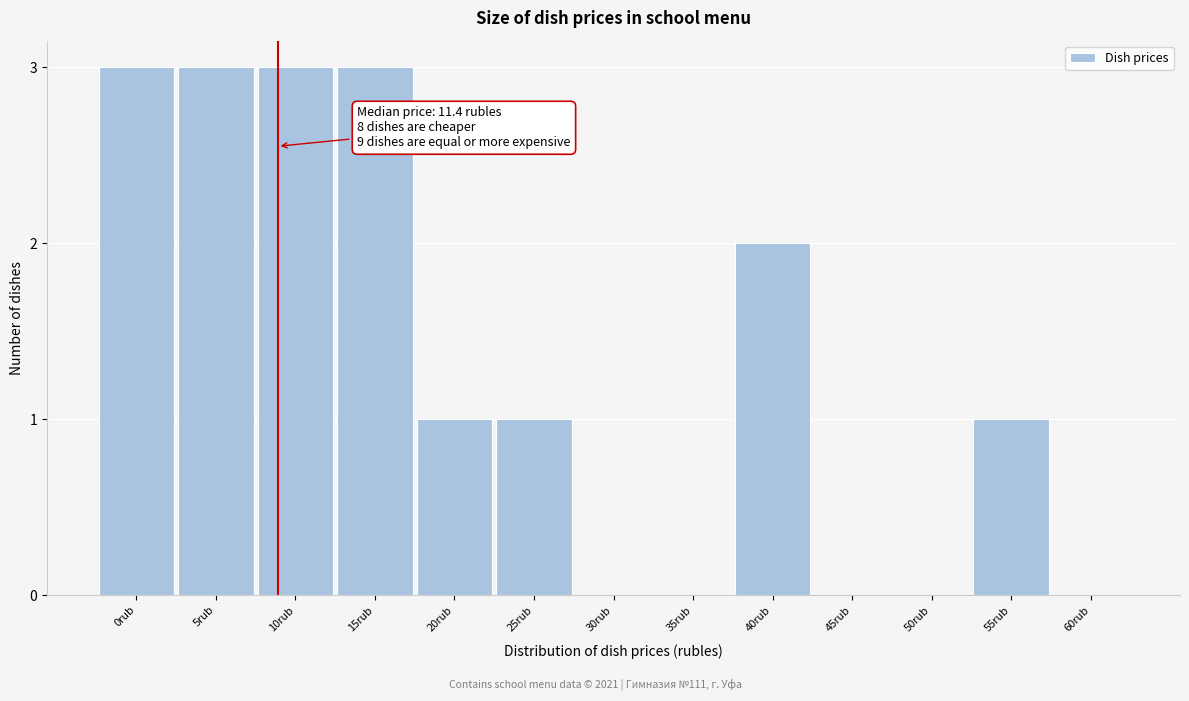

Reading right to left, transcribe all the data shown in this chart.

60rub=0	55rub=1	50rub=0	45rub=0	40rub=2	35rub=0	30rub=0	25rub=1	20rub=1	15rub=3	10rub=3	5rub=3	0rub=3